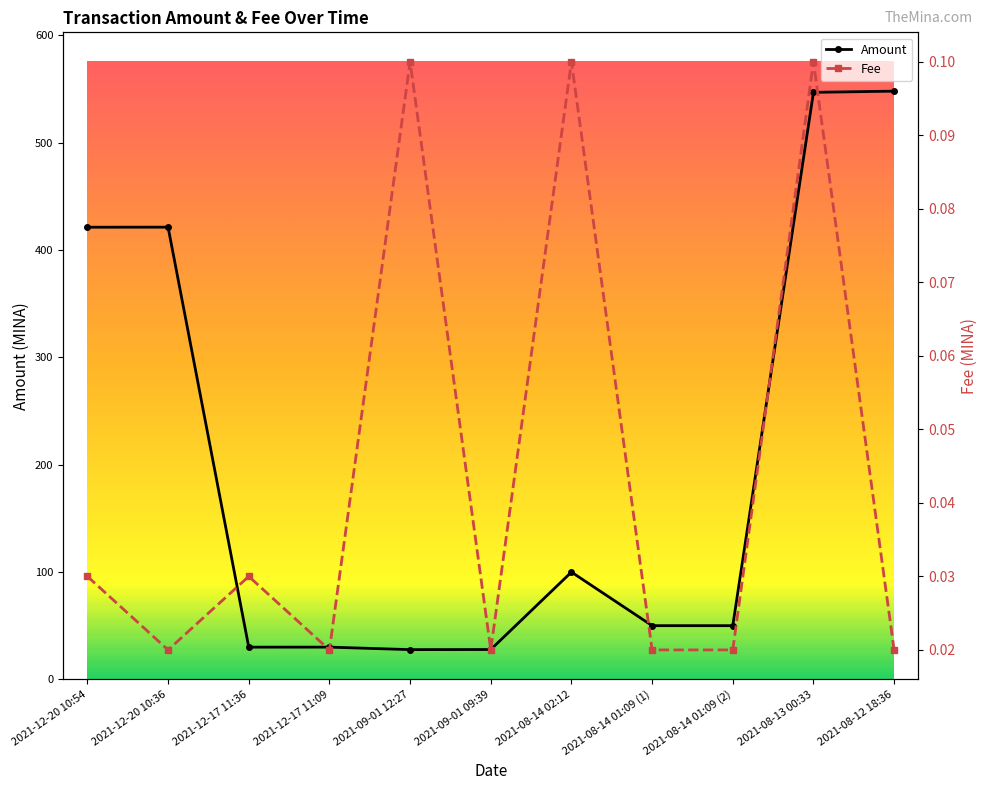

Which category has the highest value across all series?

2021-08-12 18:36